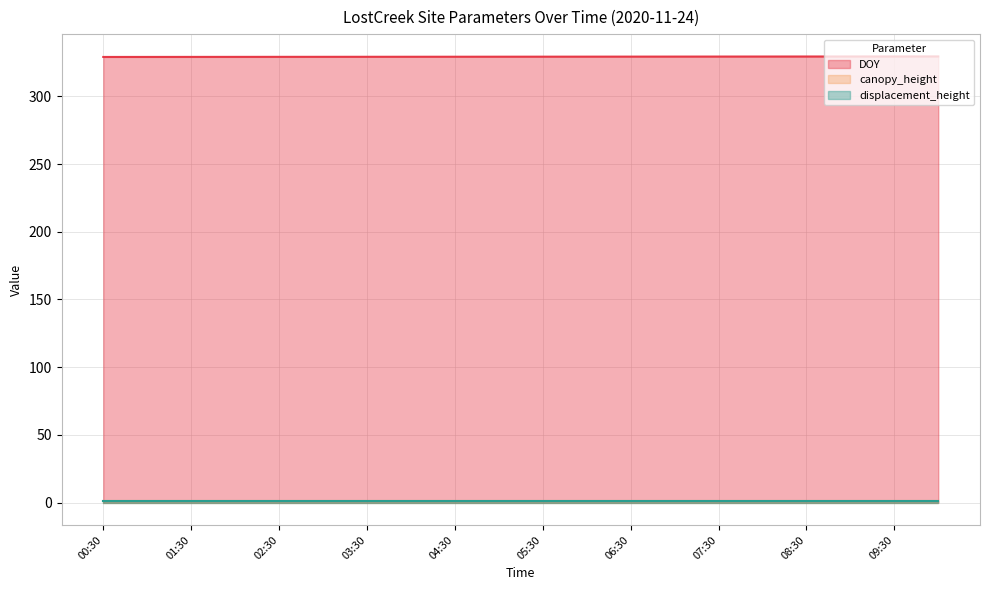

At how many categories does at least one series exceed 325?

20